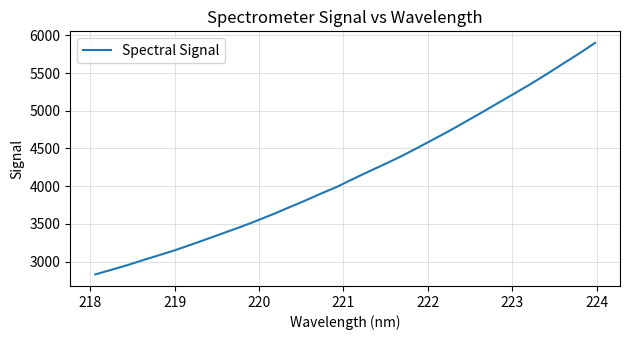

What is the minimum value shown in the chart?

2828.9